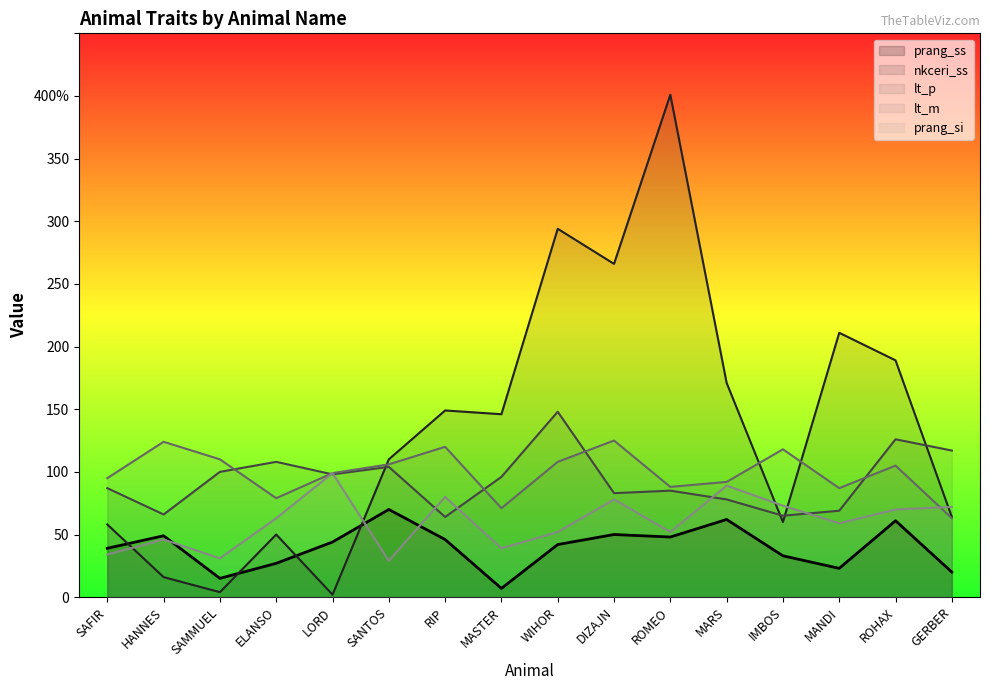

What is the value of the nkceri_ss point at the 7th from the left?

149